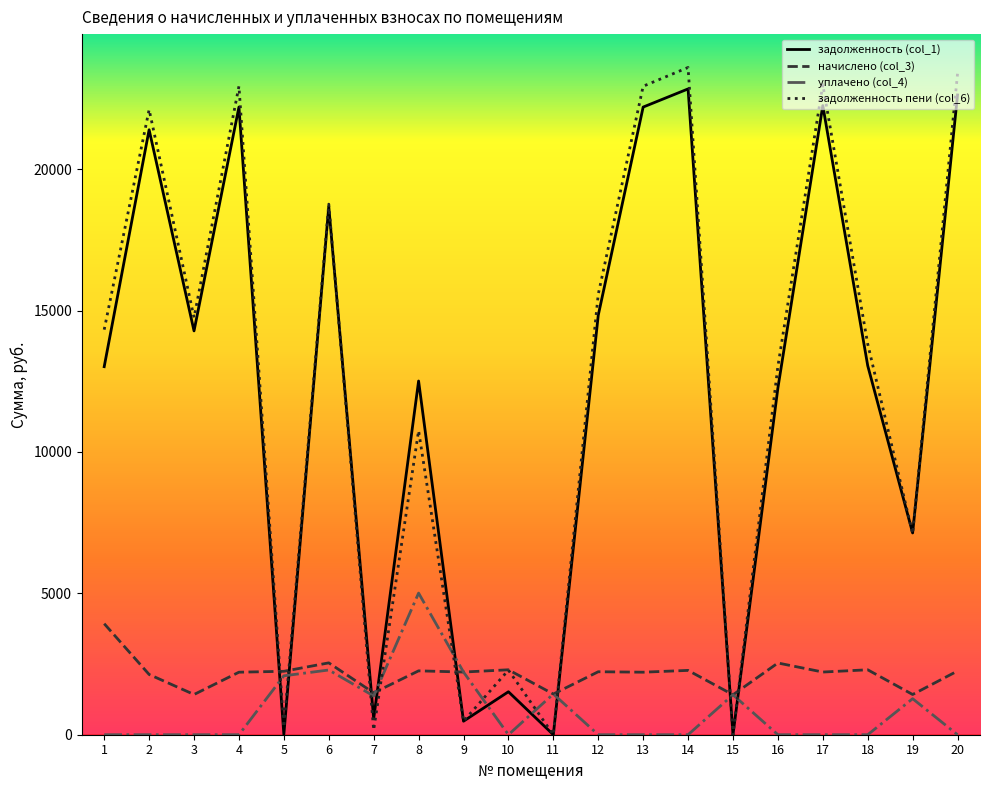

At which category does the chart reach its peak across all series?

14